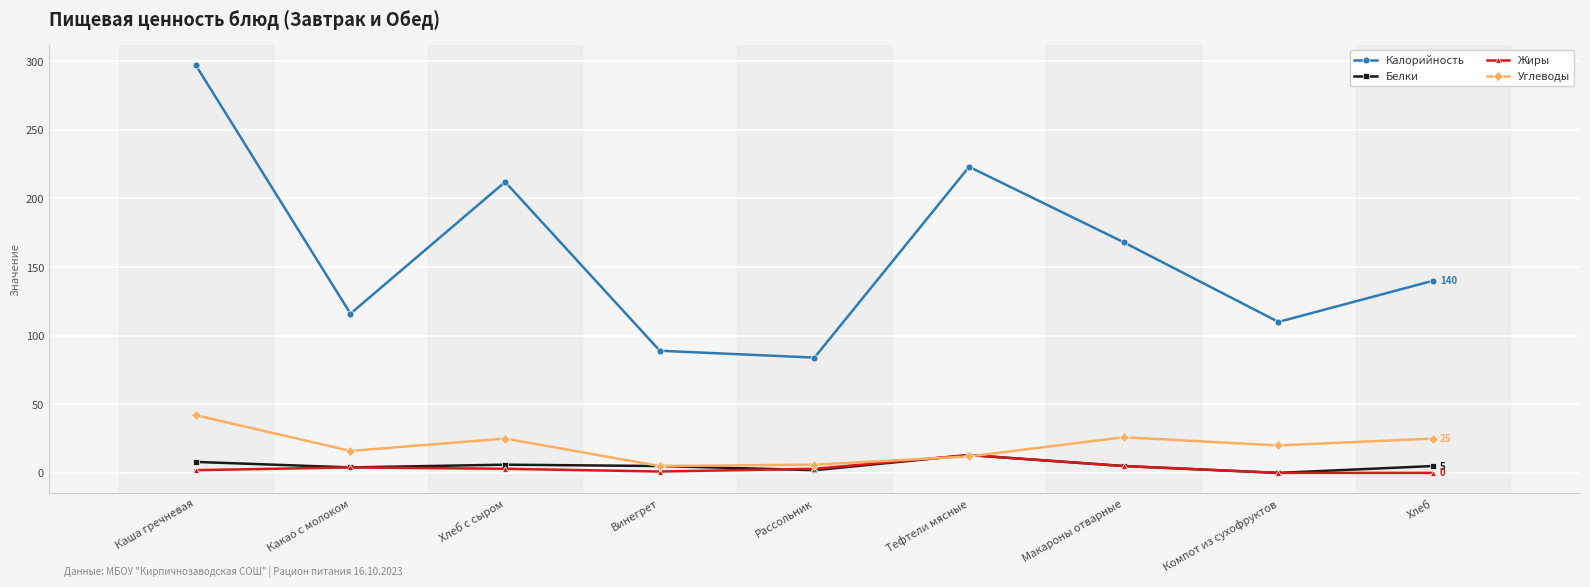

True or false: Углеводы has a value of 12 at Тефтели мясные.

True